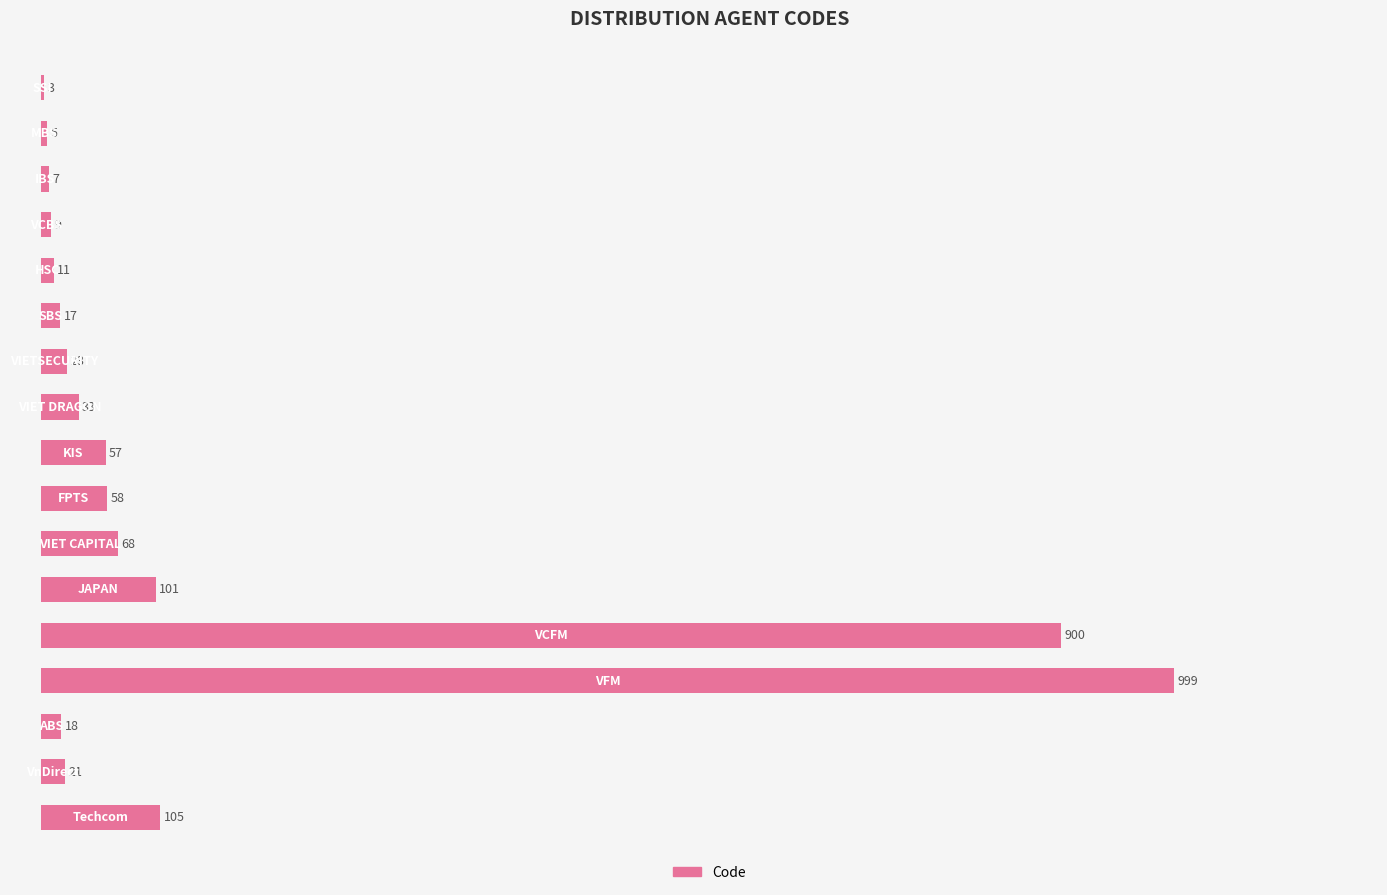

What is the maximum value shown in the chart?

999